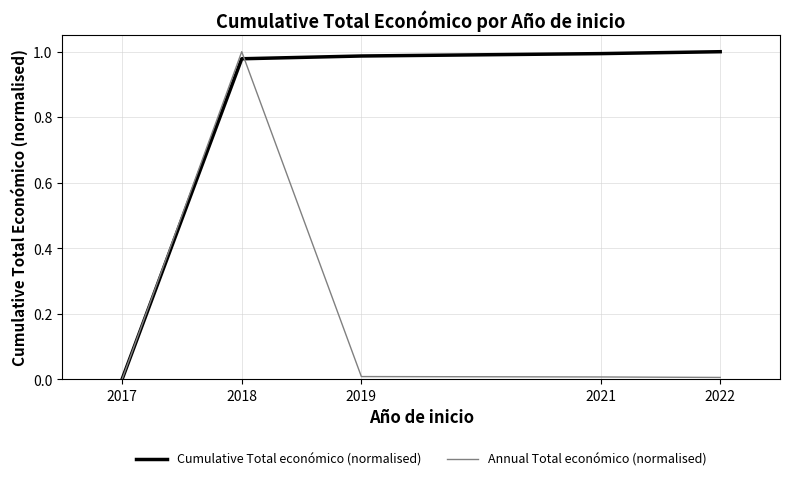

Between 2017 and 2019, which series saw the biggest shift?

Cumulative Total económico (normalised)